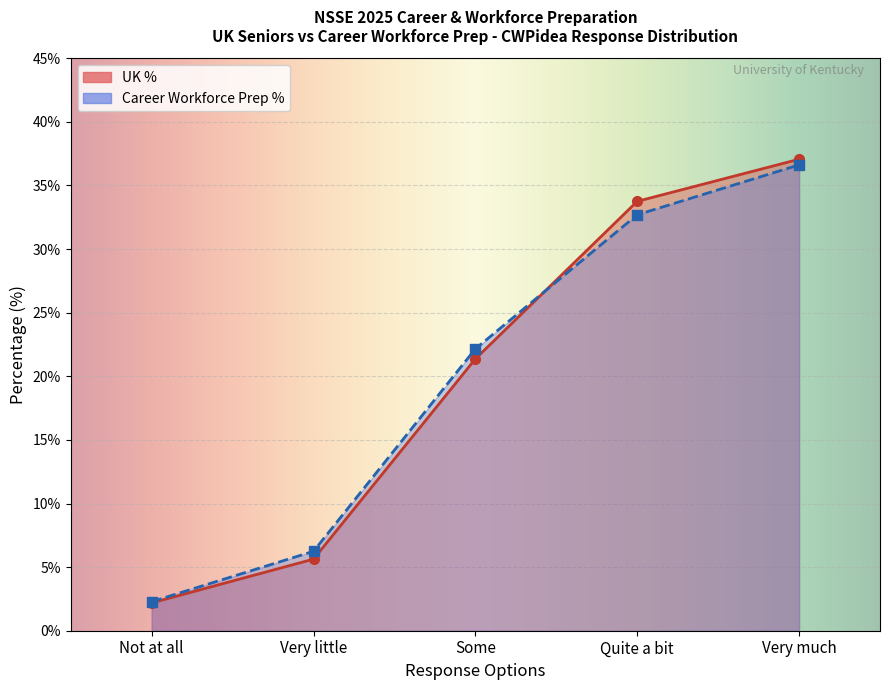

What is the spread (max minus min) of values at Very much?

0.4